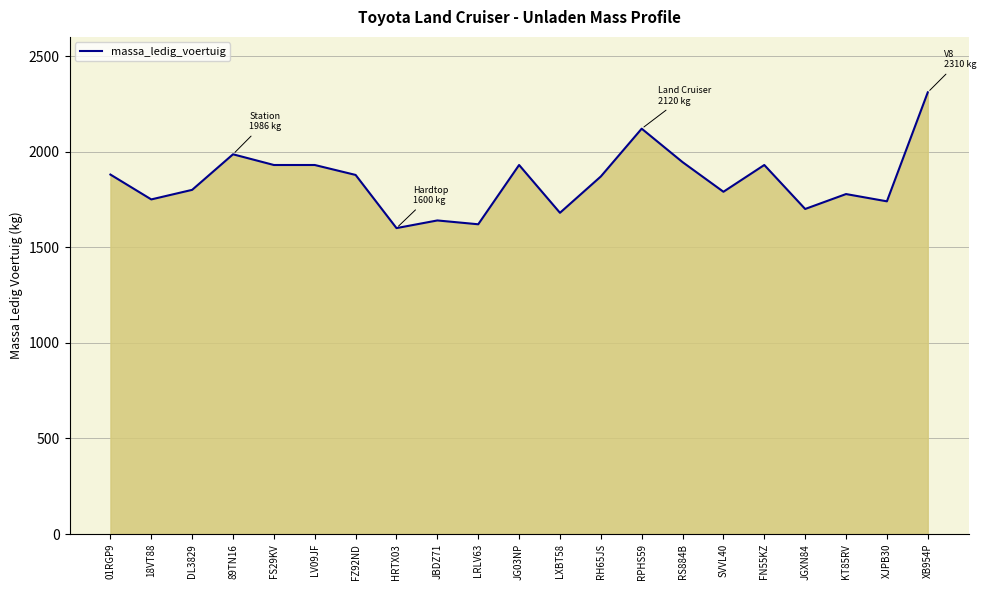

Is it true that the value at 01RGP9 is 1880?

True